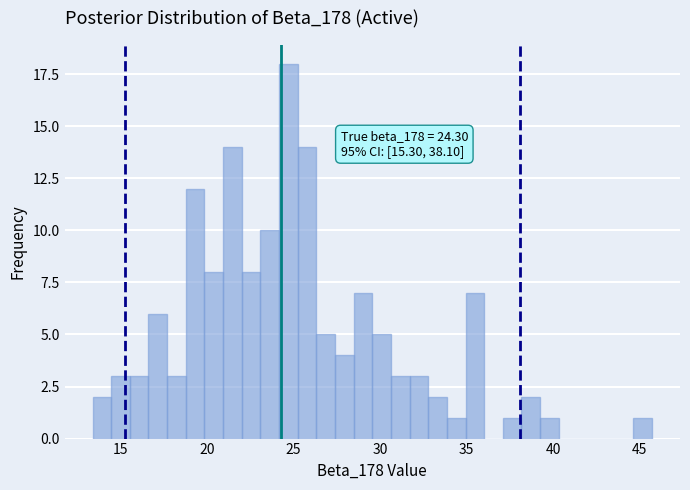

Read against the x-axis, roughly where is the centre of the tallest bar?

24.5